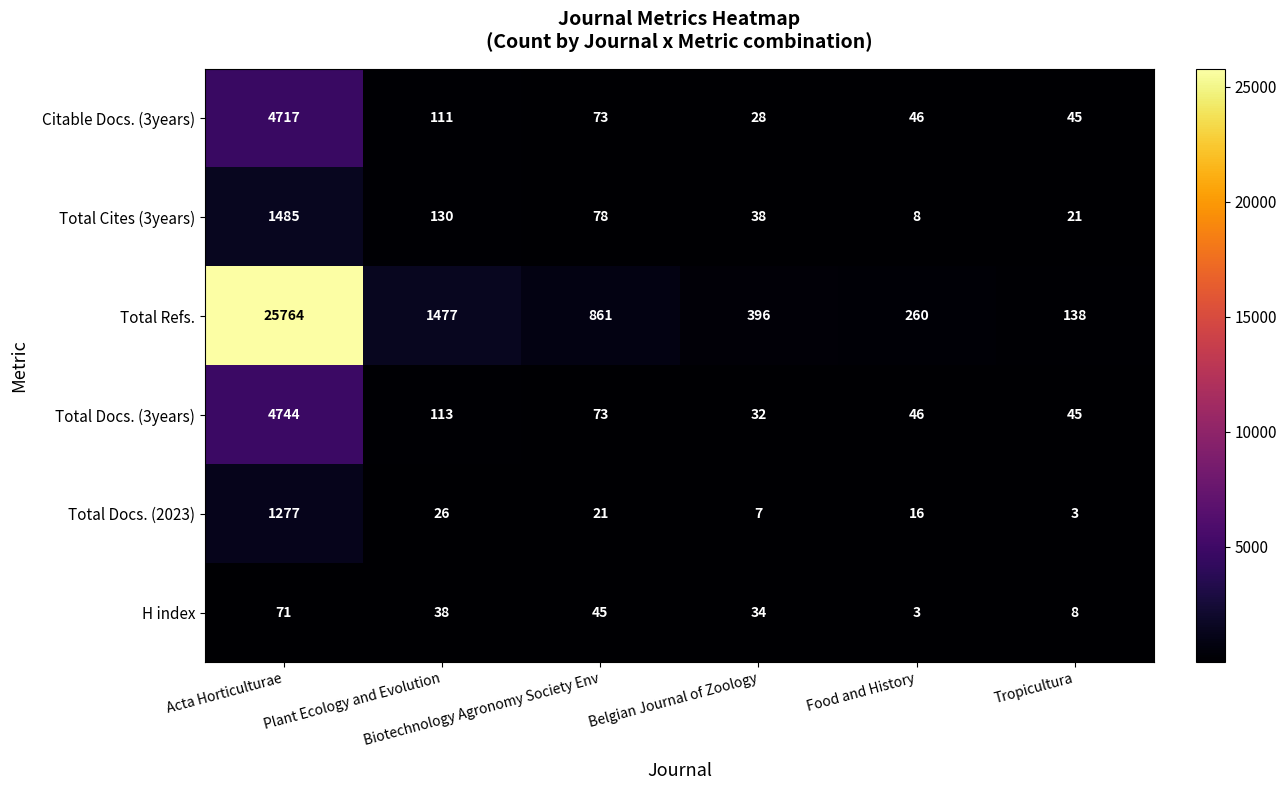

What is the minimum value shown in the chart?

3